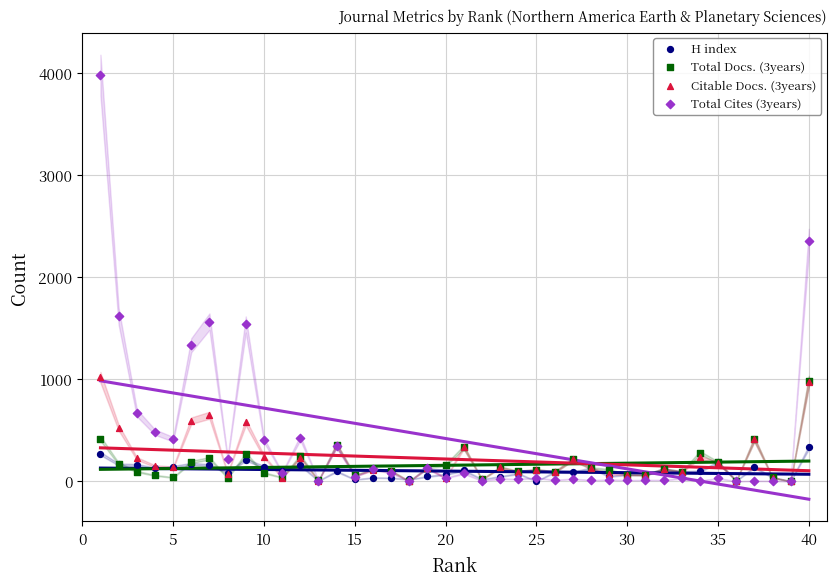

Which series contains the highest Y value?

Total Cites (3years)